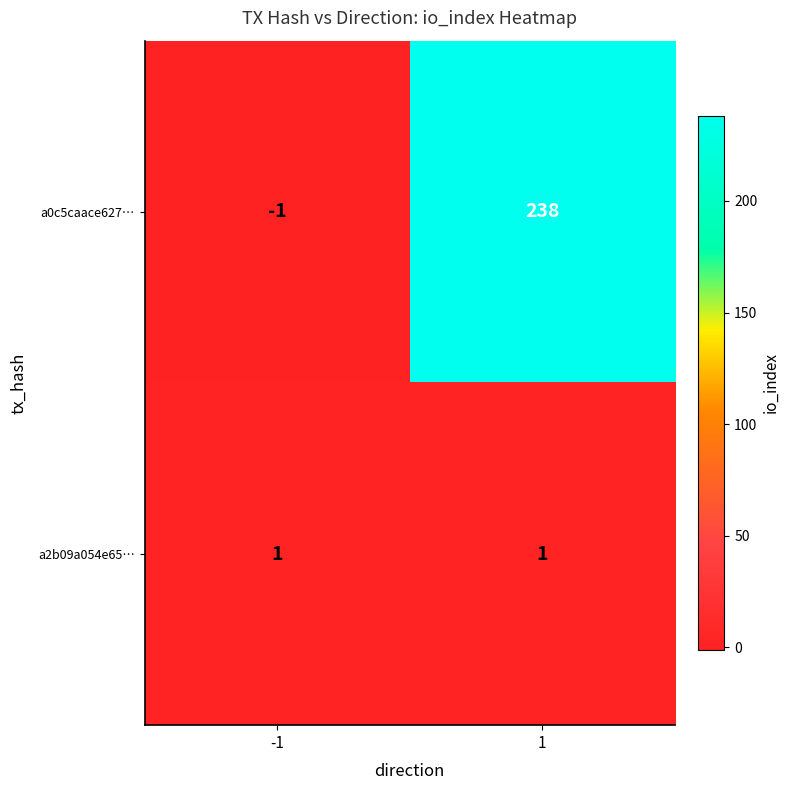

What is the difference between the maximum and minimum values in the a0c5caace627… series?

239